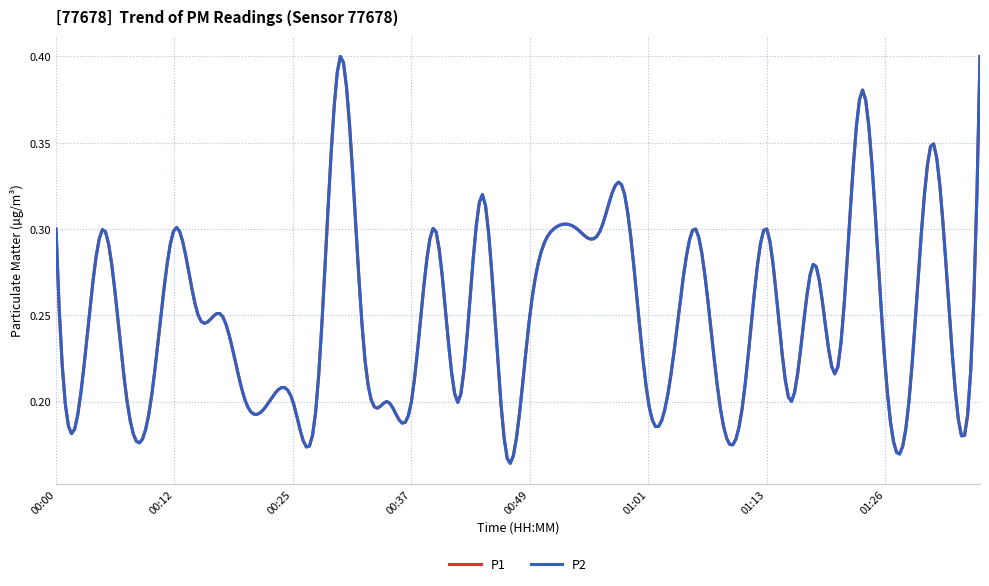

At which category is the sum across all series the highest?

00:29